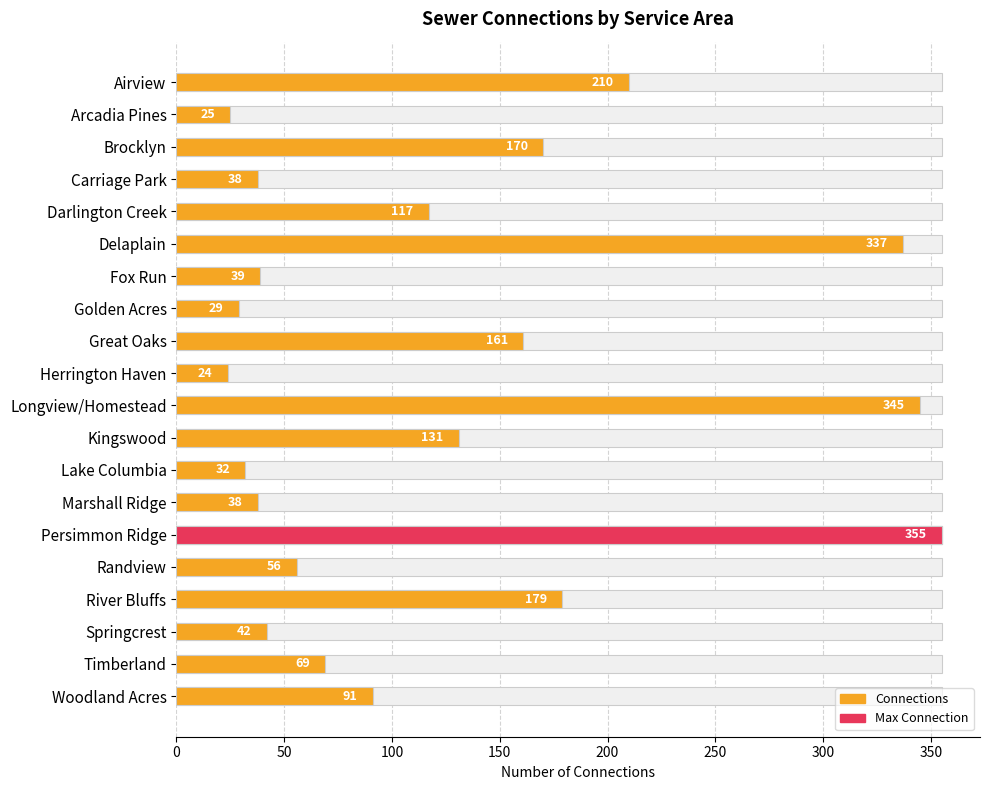

What position from the left is Longview/Homestead?

11